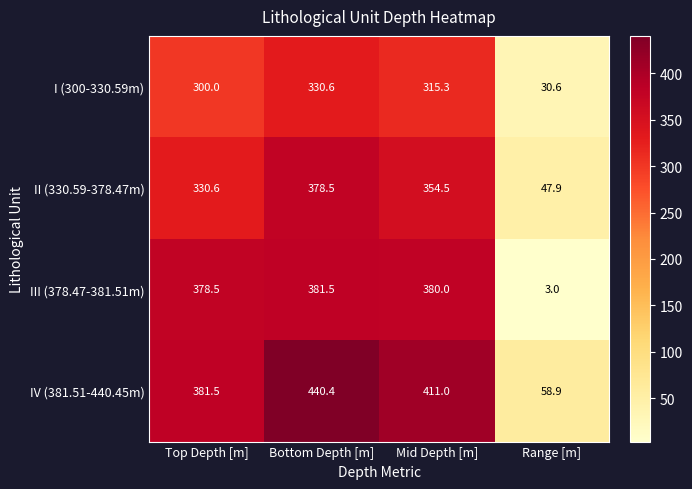

List the series in order of their peak value, highest first.

IV (381.51-440.45m), III (378.47-381.51m), II (330.59-378.47m), I (300-330.59m)